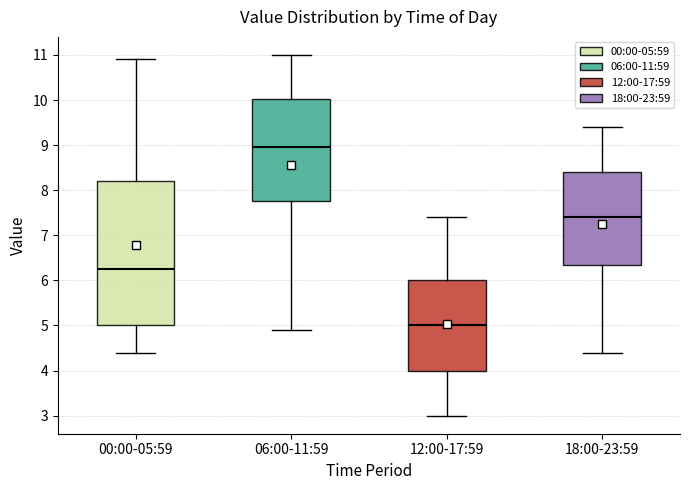

Reading left to right, read every box against the y-axis: the position of its median line, the range the box covers, and the ends of its whiskers. The values are not printed on the chart, so give them approximately, as read against the axis.

00:00-05:59: median 6.3, box 5.0 to 8.2, whiskers 4.4 to 10.9
06:00-11:59: median 9.0, box 7.8 to 10.0, whiskers 4.9 to 11.0
12:00-17:59: median 5.0, box 4.0 to 6.0, whiskers 3.0 to 7.4
18:00-23:59: median 7.4, box 6.4 to 8.4, whiskers 4.4 to 9.4